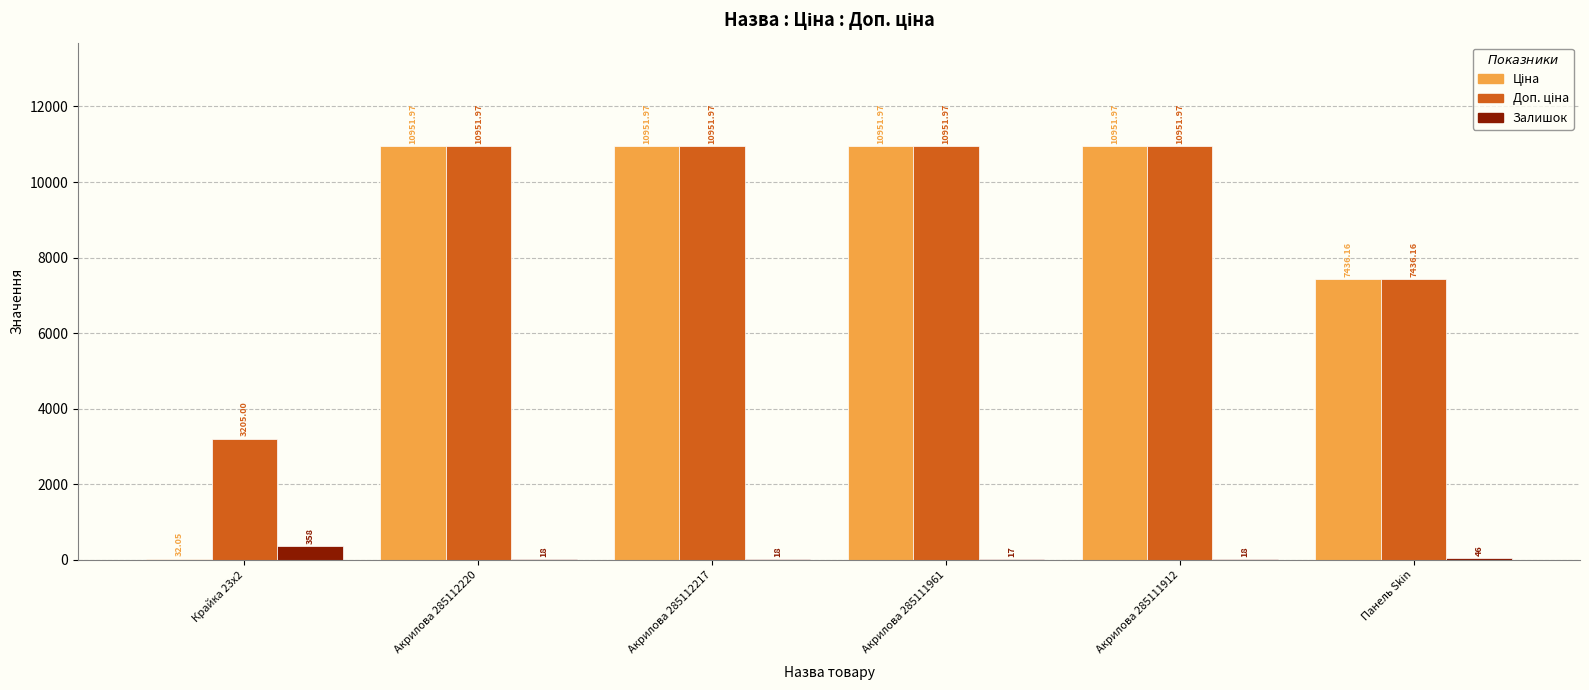

Are the bars horizontal?

No